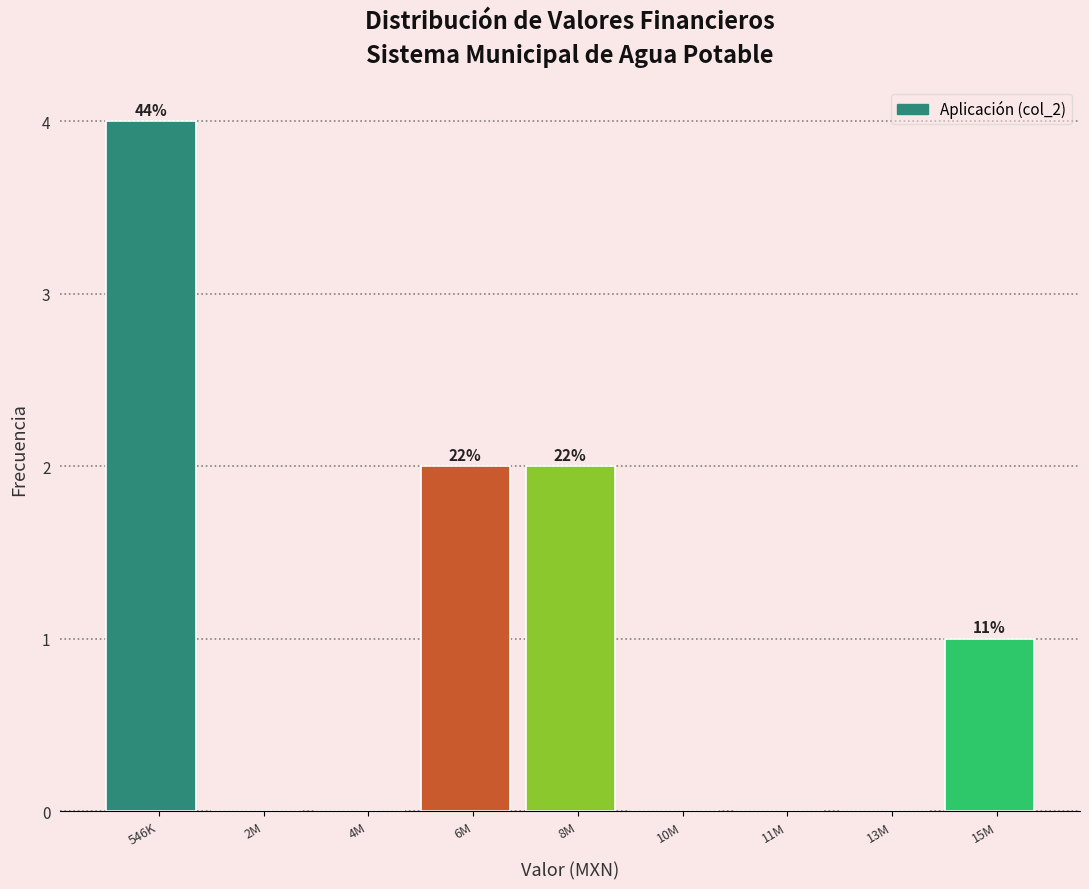

Reading left to right, list all the values displayed in this chart.

546K=4	2M=0	4M=0	6M=2	8M=2	10M=0	11M=0	13M=0	15M=1